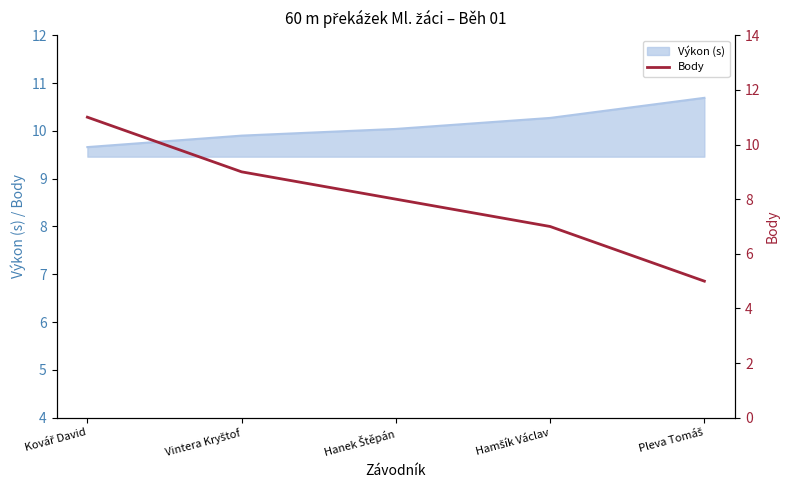

What is the smallest value displayed?

5